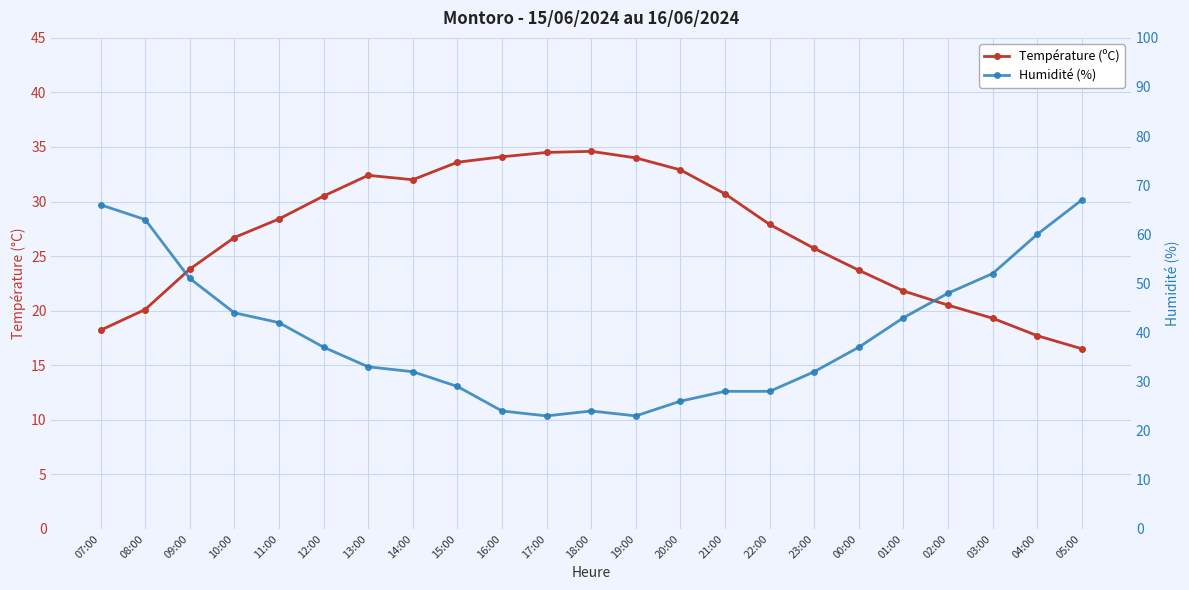

Which category has the highest value in the Humidité (%) series?

05:00